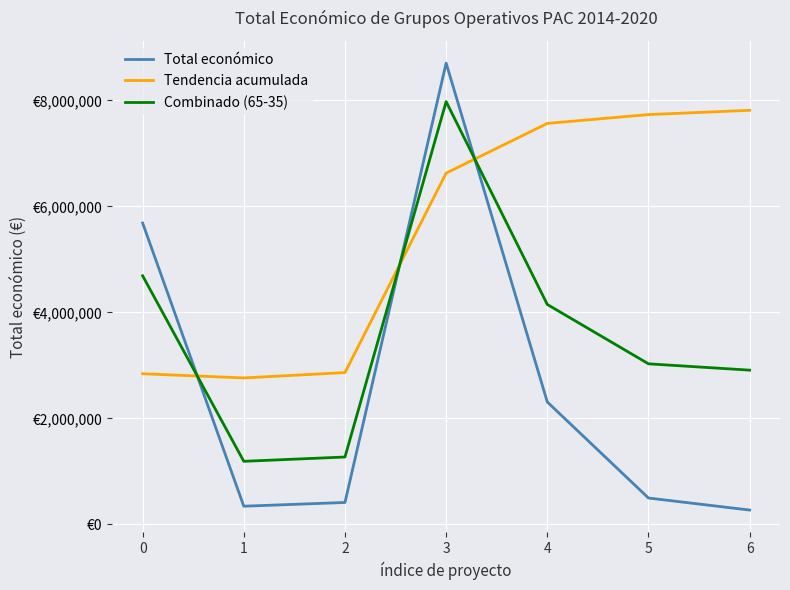

What are all the series names shown in the legend?

Total económico, Tendencia acumulada, Combinado (65-35)